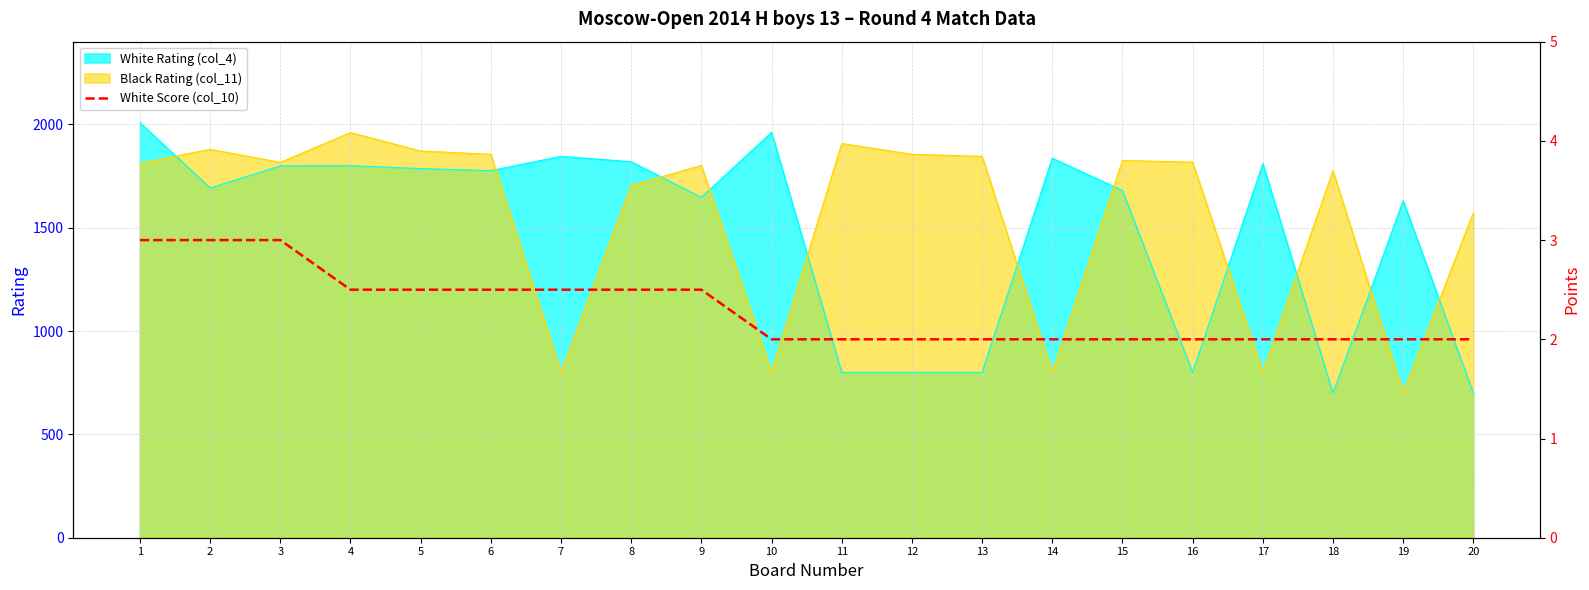

The value of White Rating (col_4) at 12 is 800. True or false?

True